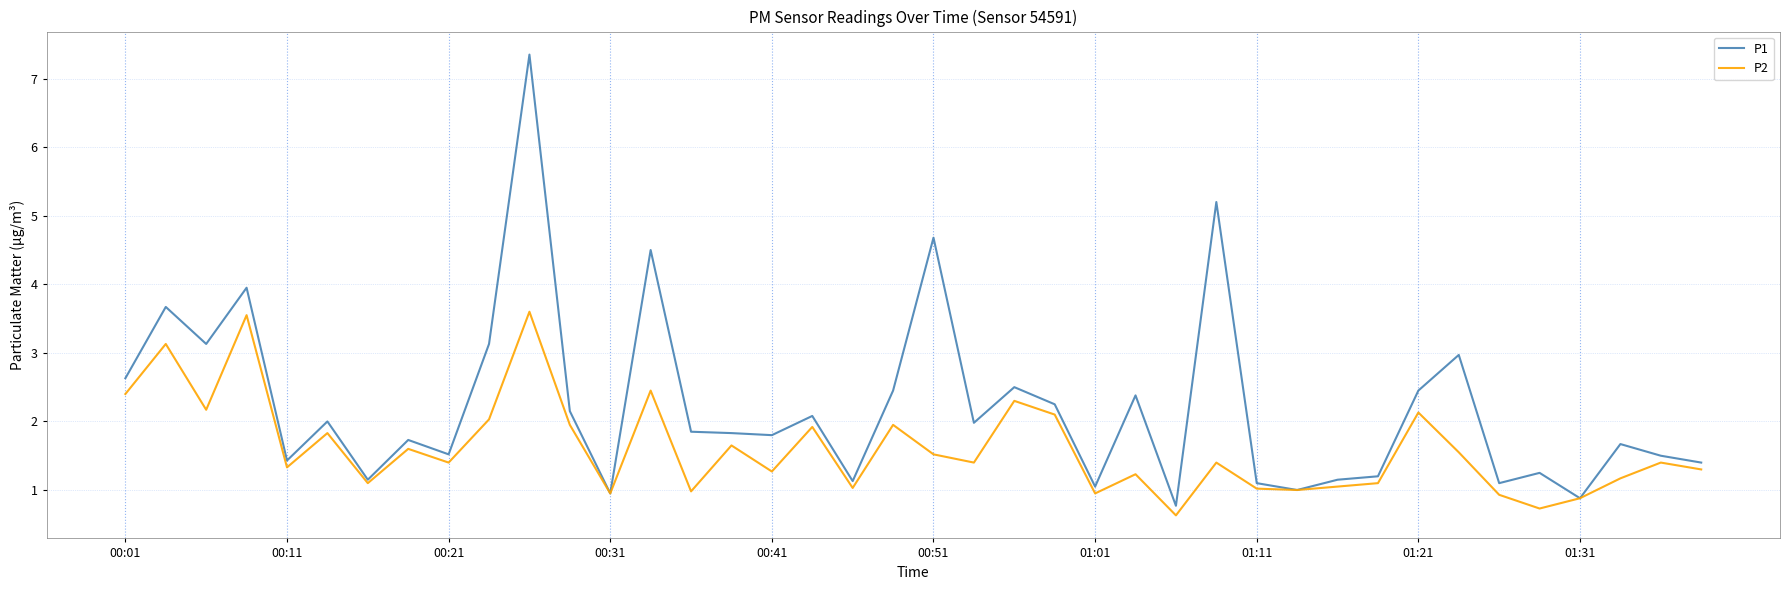

What is the lowest value of the P1 series?

0.8